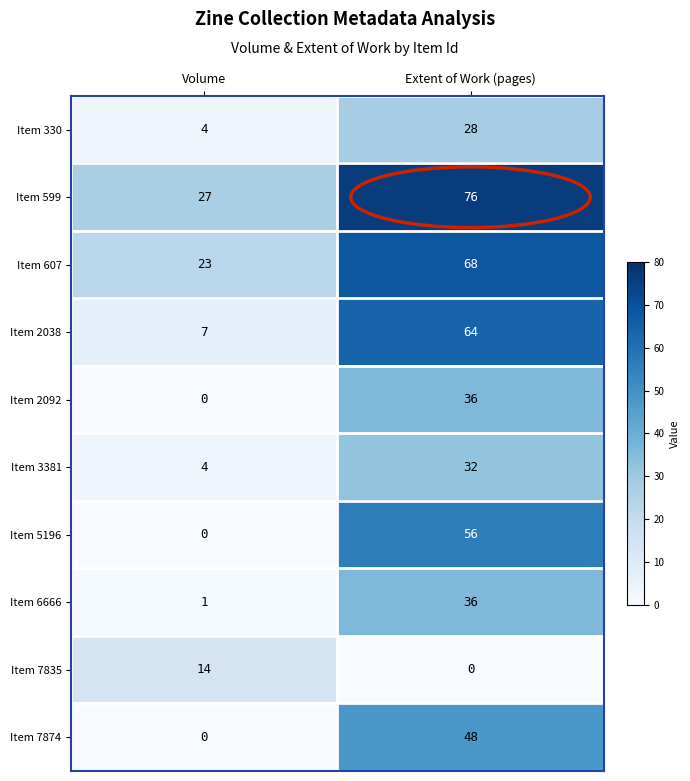

Between Volume and Extent of Work (pages), which series saw the biggest shift?

Item 2038